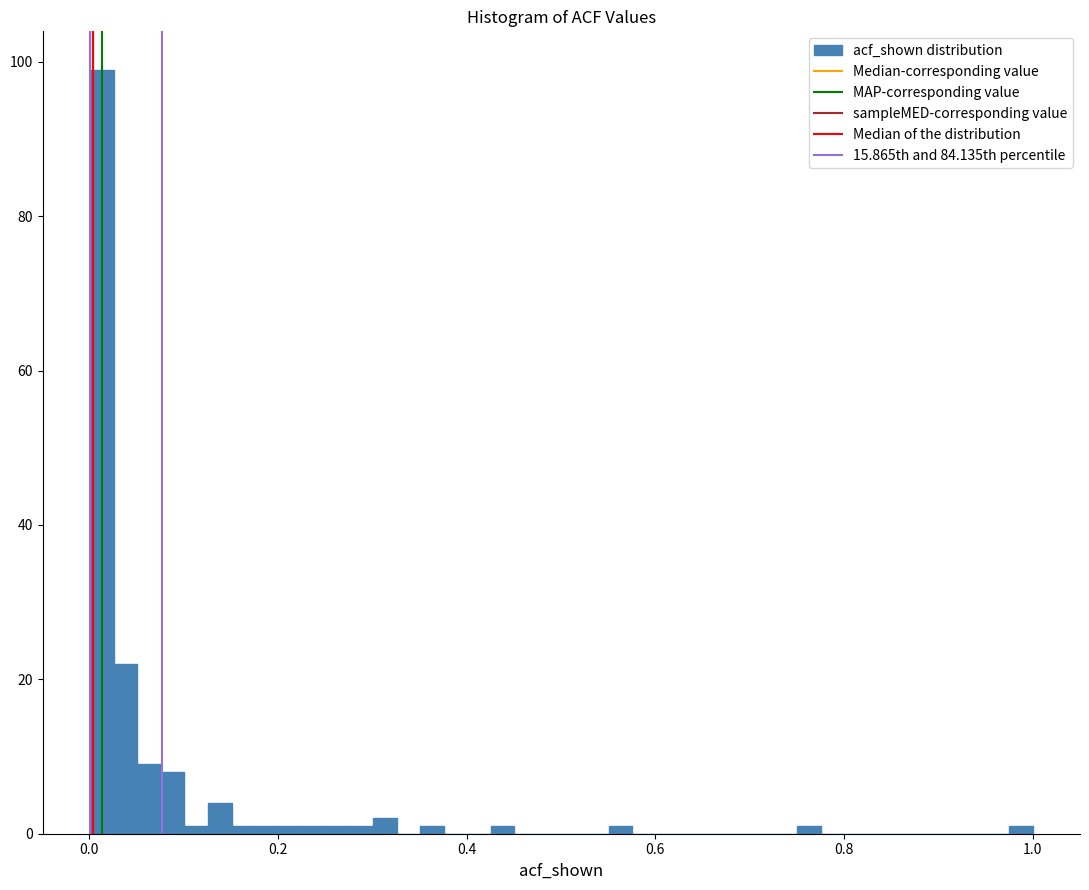

Around what value on the x-axis is the tallest bar? Give the approximate position of its centre, as read against the axis.

0.02